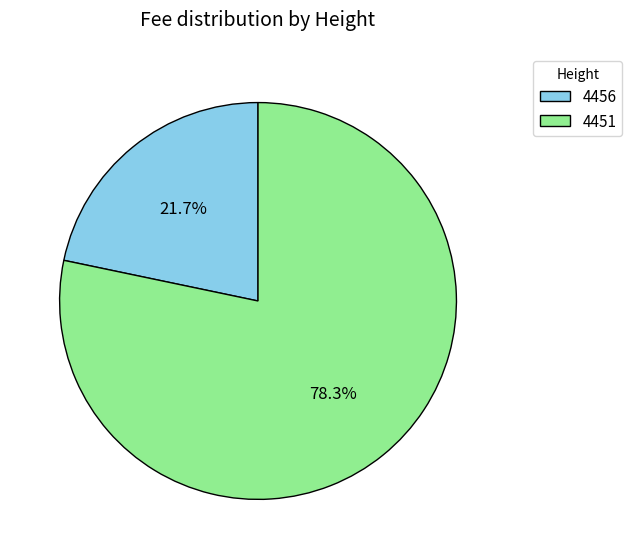

Does 4451 represent more than half of the total?

Yes